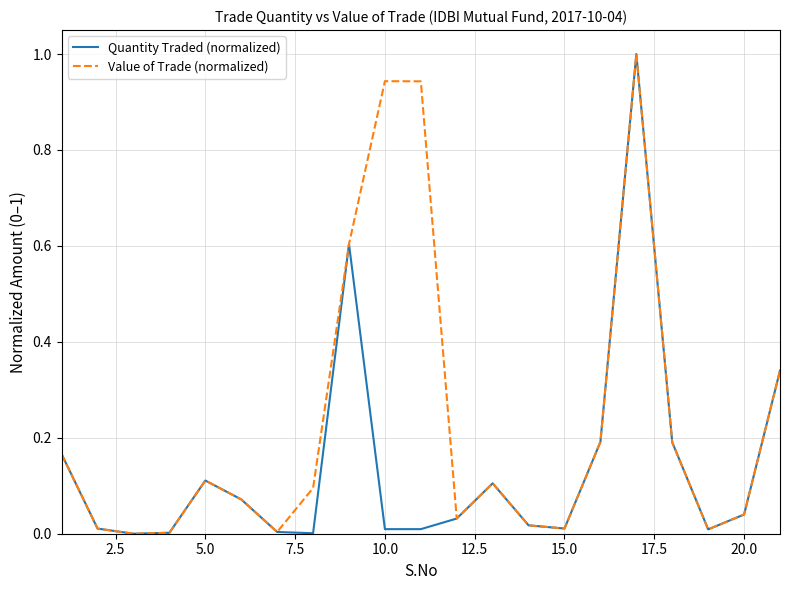

List the series in order of their overall mean, highest first.

Value of Trade (normalized), Quantity Traded (normalized)